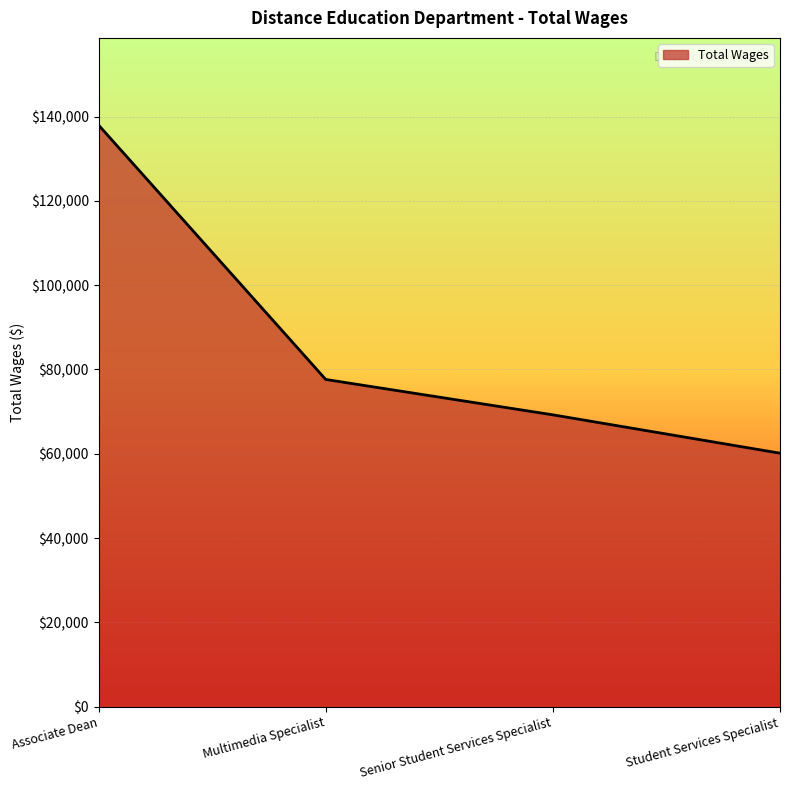

Reading right to left, list all the values displayed in this chart.

60126	69228	77619	137962